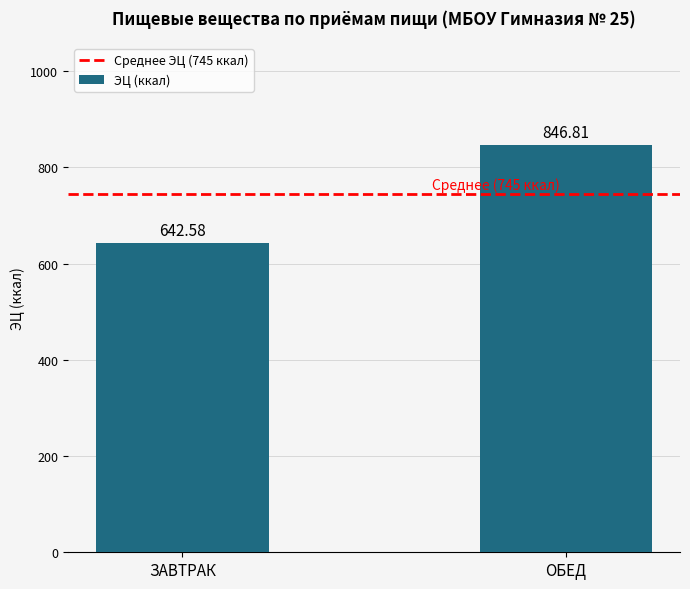

What is the label of the 1st bar from the right?

ОБЕД